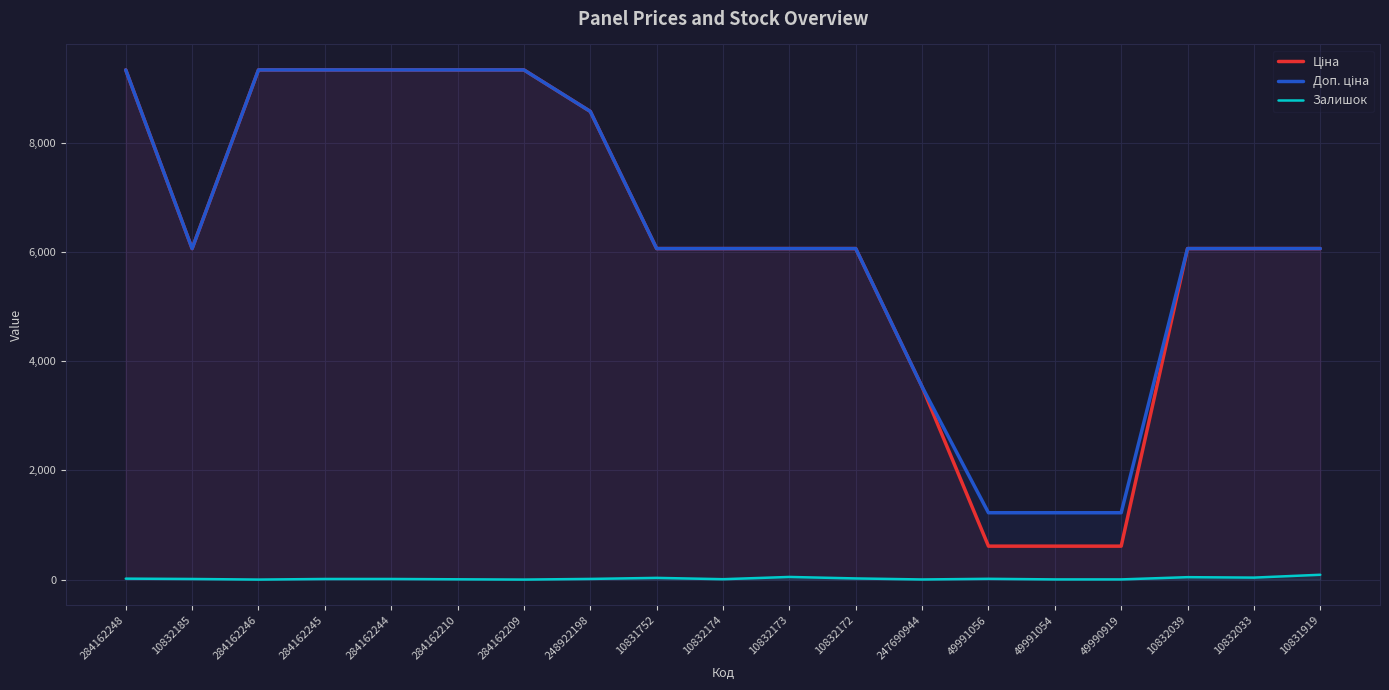

The value of Ціна at 10831752 is 9272.0. True or false?

False